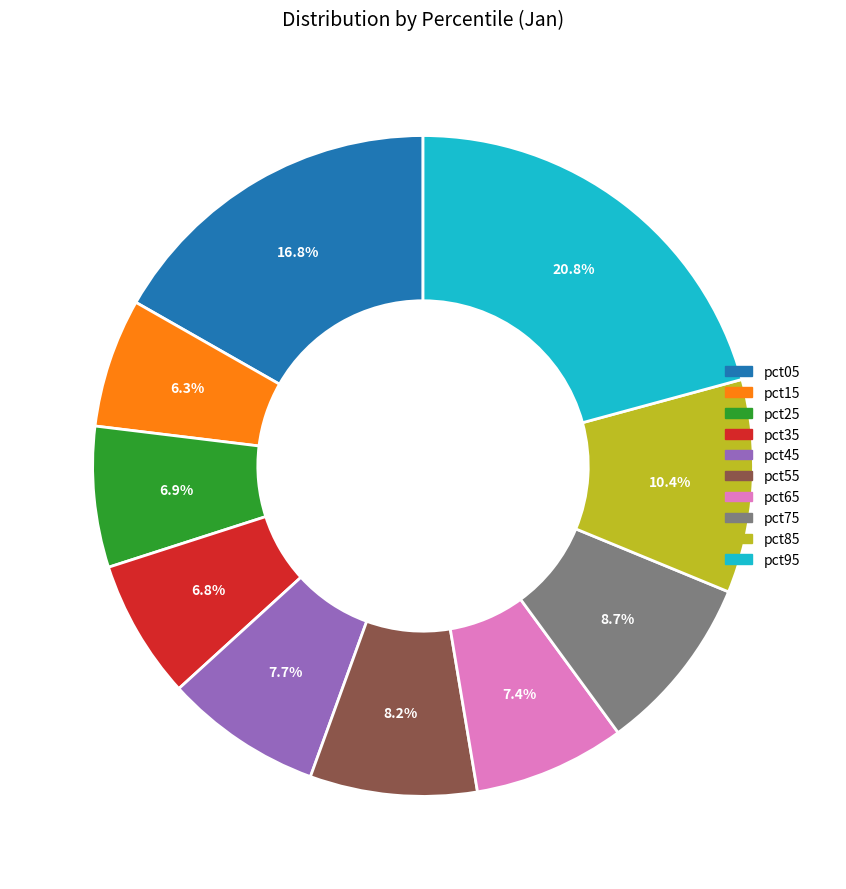

Do pct85 and pct45 together represent more than half of the pie?

No